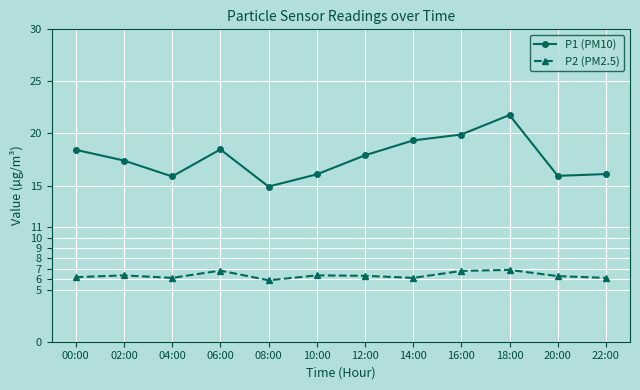

Between 00:00 and 22:00, which series saw the biggest shift?

P1 (PM10)